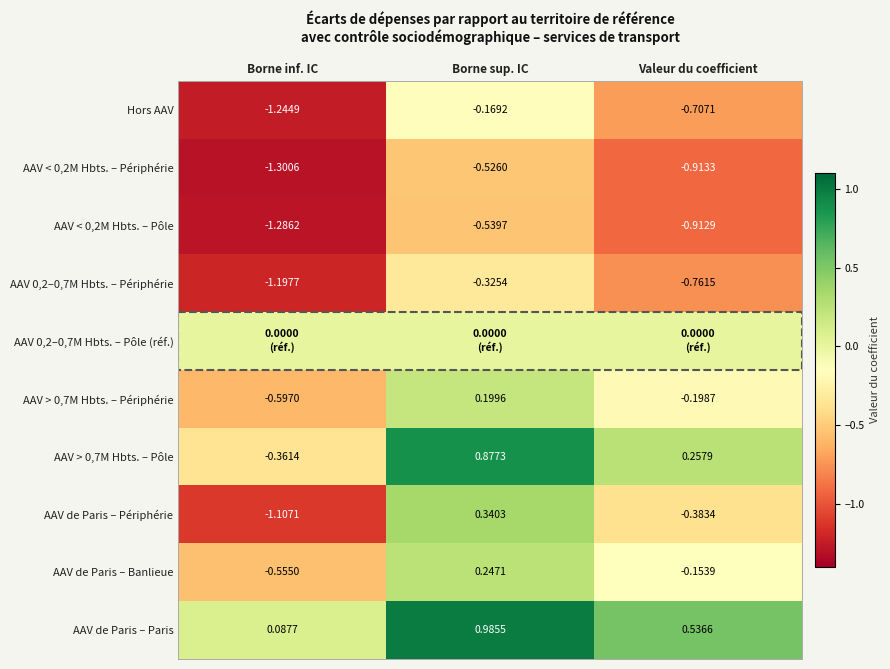

Where is AAV > 0,7M Hbts. – Périphérie nearest to the value 0?

Valeur du coefficient